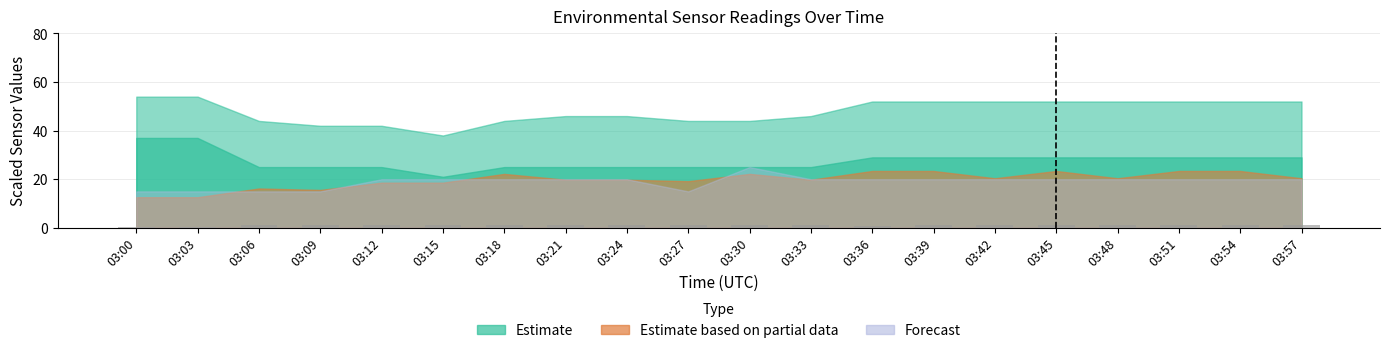

What is the sum of all values?

18.0